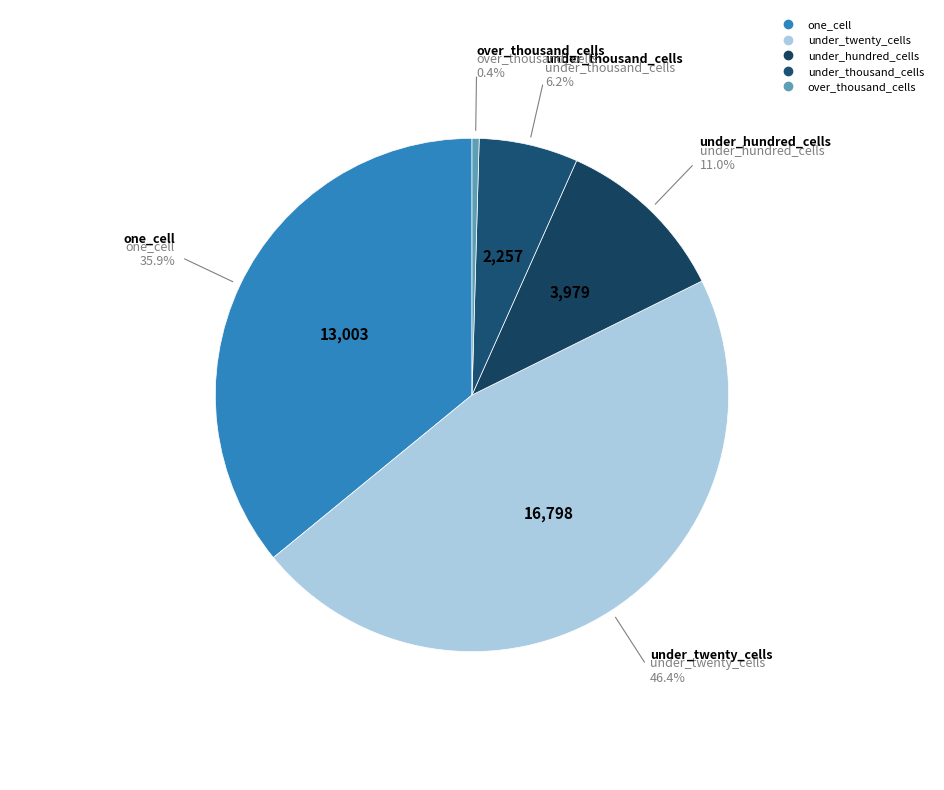

Between under_hundred_cells and over_thousand_cells, which is larger?

under_hundred_cells